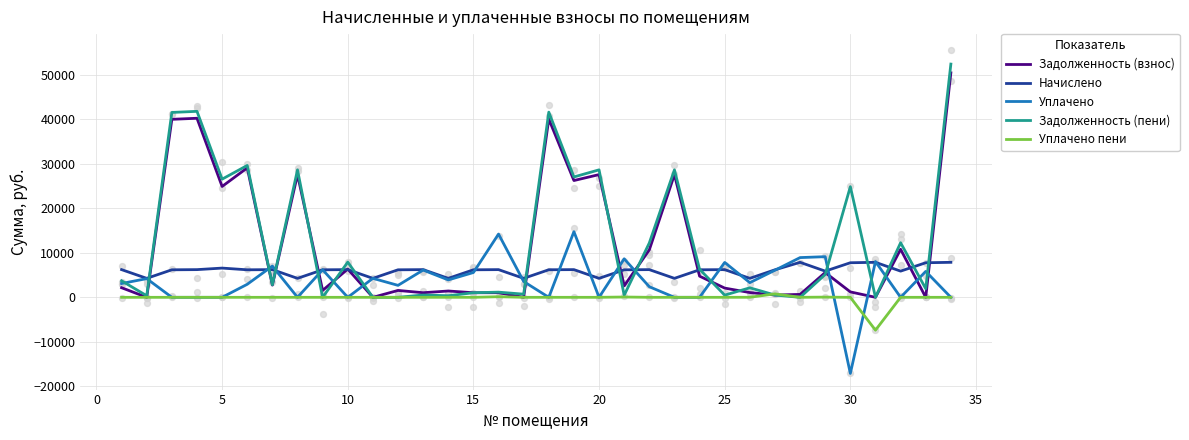

Which series has the widest spread of Y values?

Задолженность (пени)